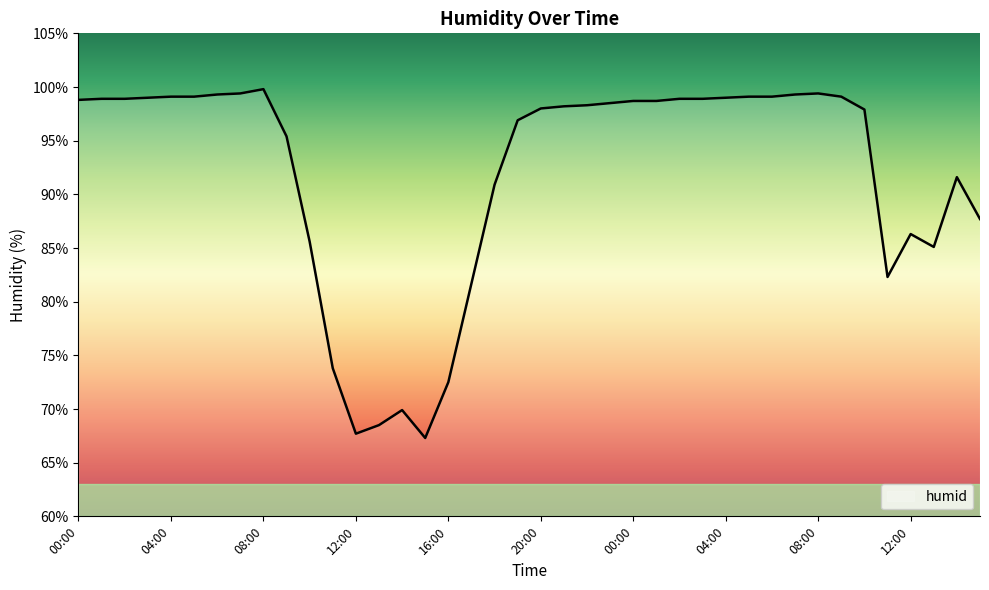

What is the difference between the maximum and minimum values?

32.5